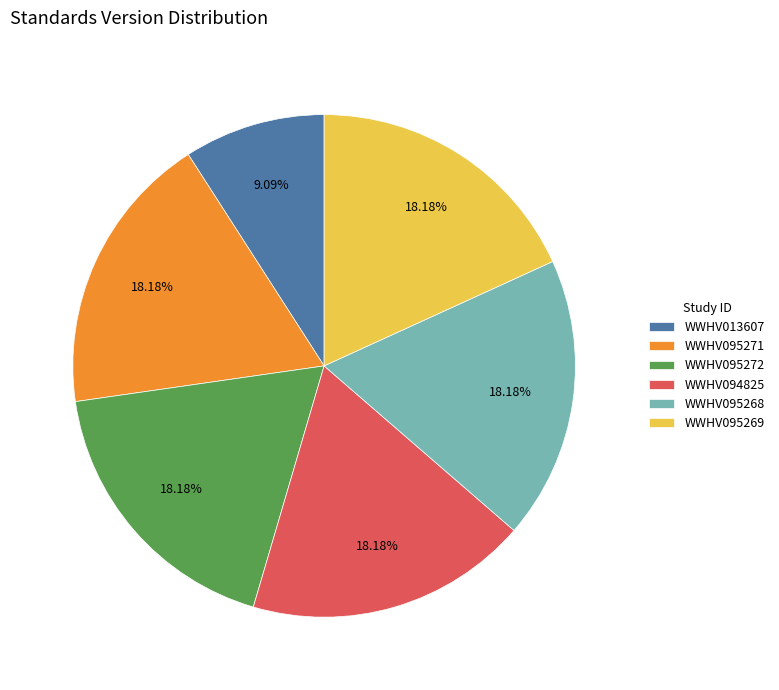

Combined, what portion of the pie is WWHV095268 and WWHV095272?

36.4%